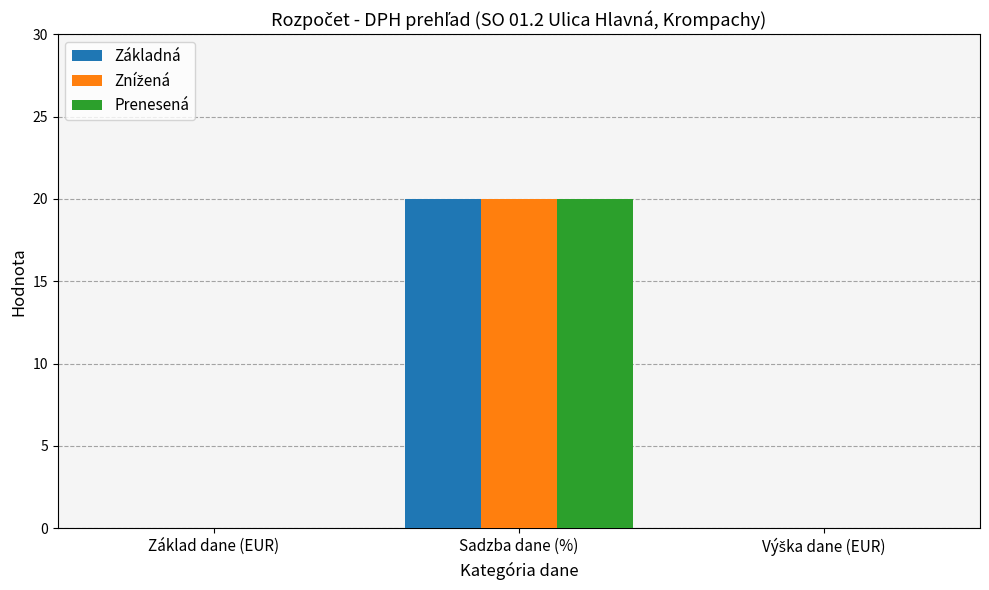

Which label corresponds to the largest value in the chart?

Sadzba dane (%)